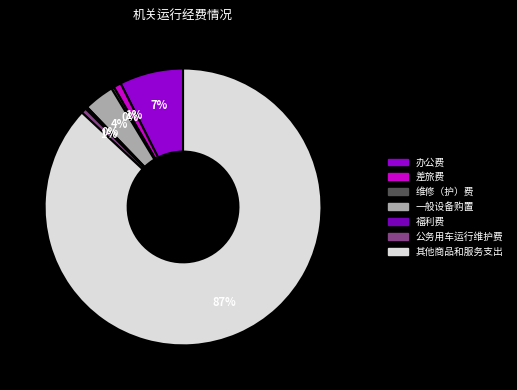

Is the sum of 其他商品和服务支出 and 一般设备购置 greater than half?

Yes